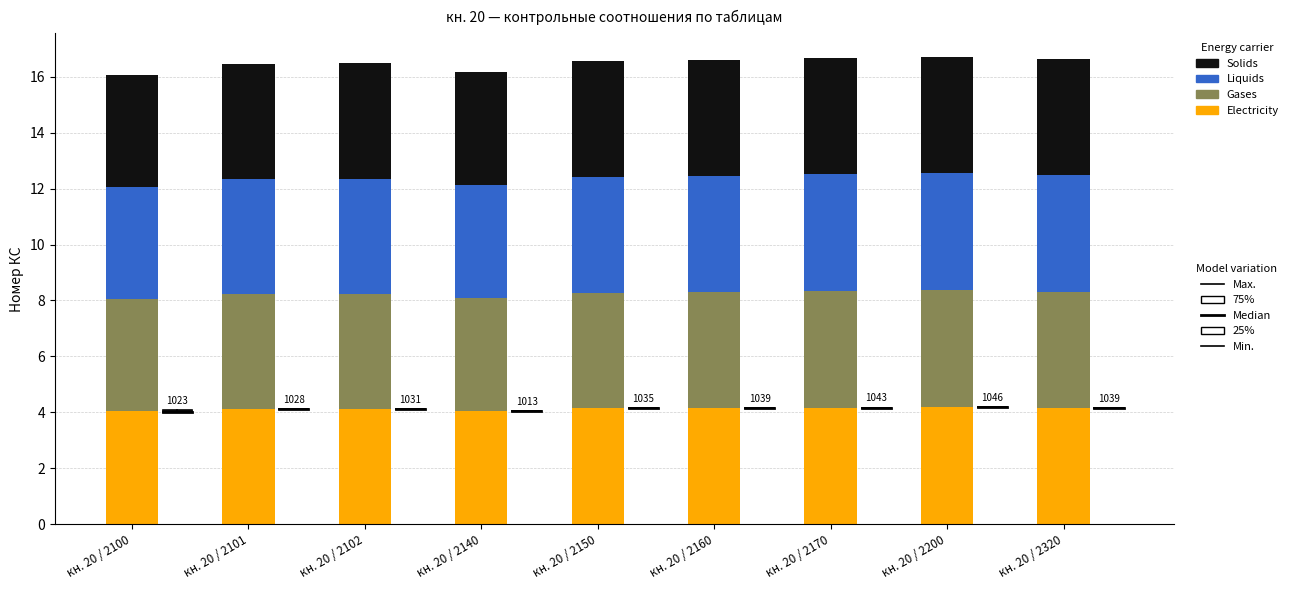

What is the total value across all series at кн. 20 / 2140?

16.2